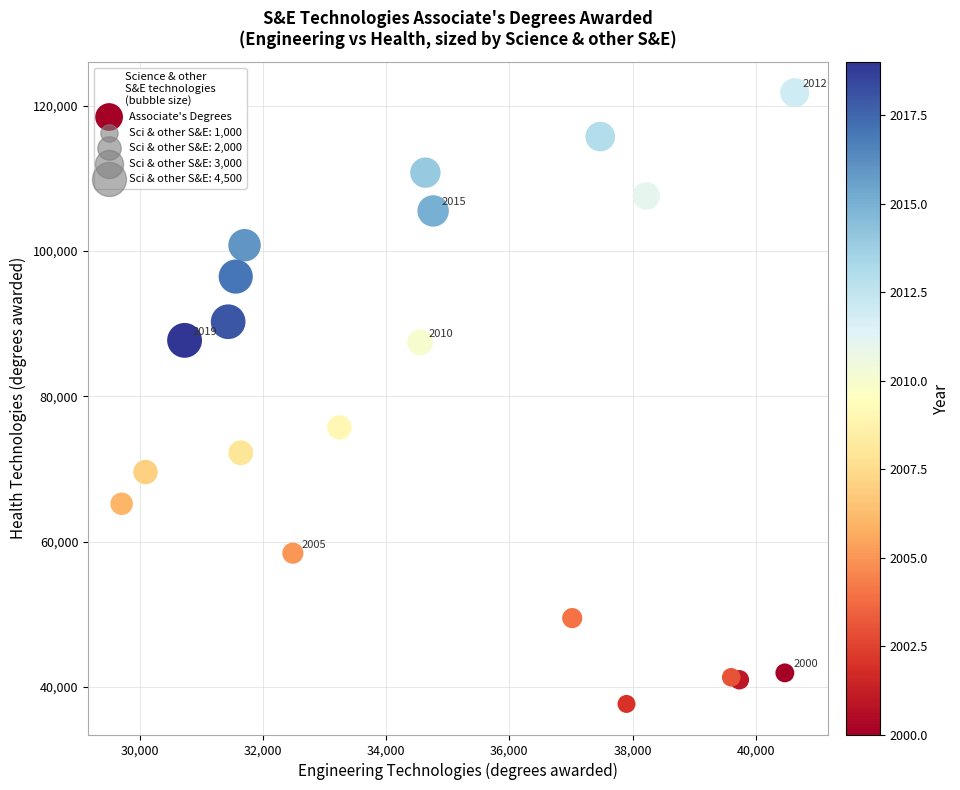

What Y value in the scatter plot is closest to 79736?

75734